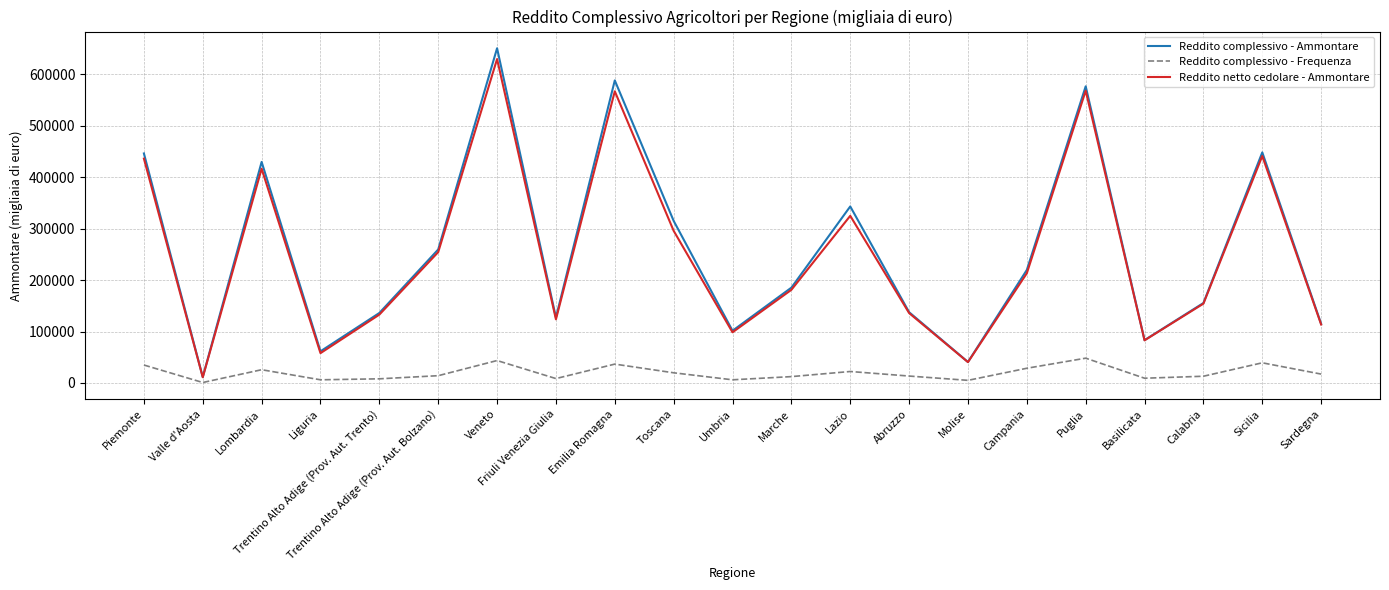

Is it true that Reddito complessivo - Frequenza equals 14193 at Trentino Alto Adige (Prov. Aut. Bolzano)?

True